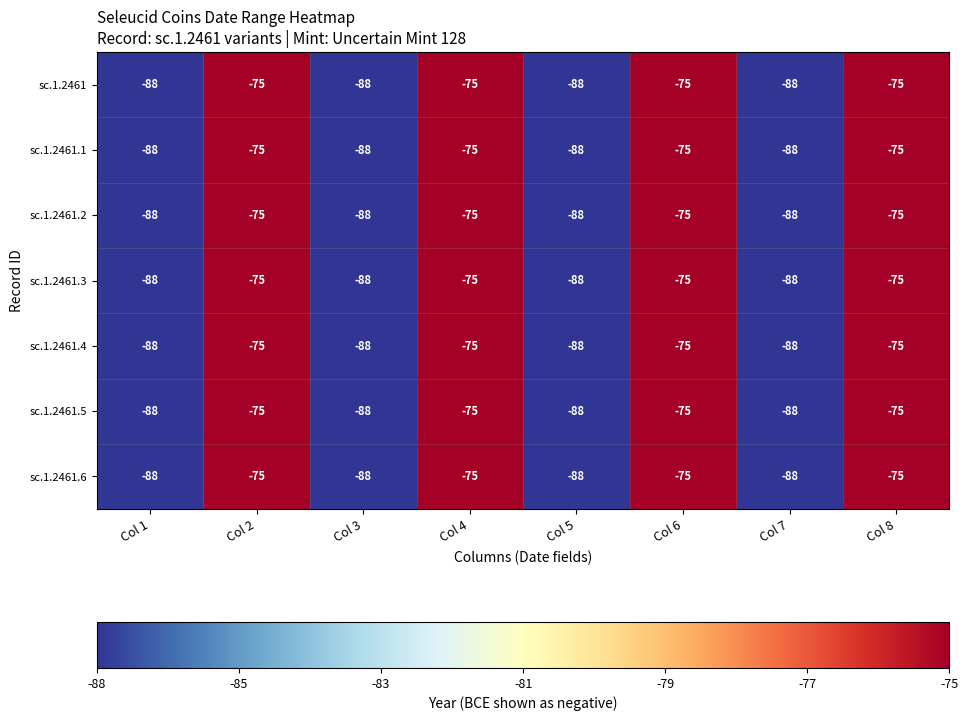

What is the total value across all series at Col 5?

-616